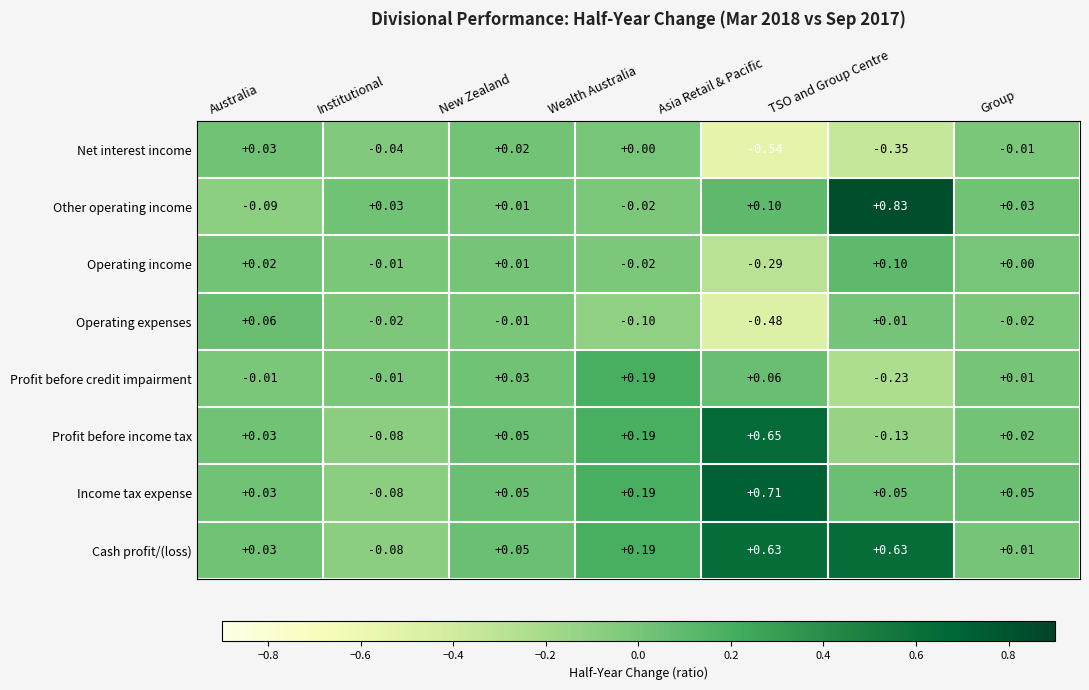

At which label does Profit before credit impairment reach its peak?

Wealth Australia